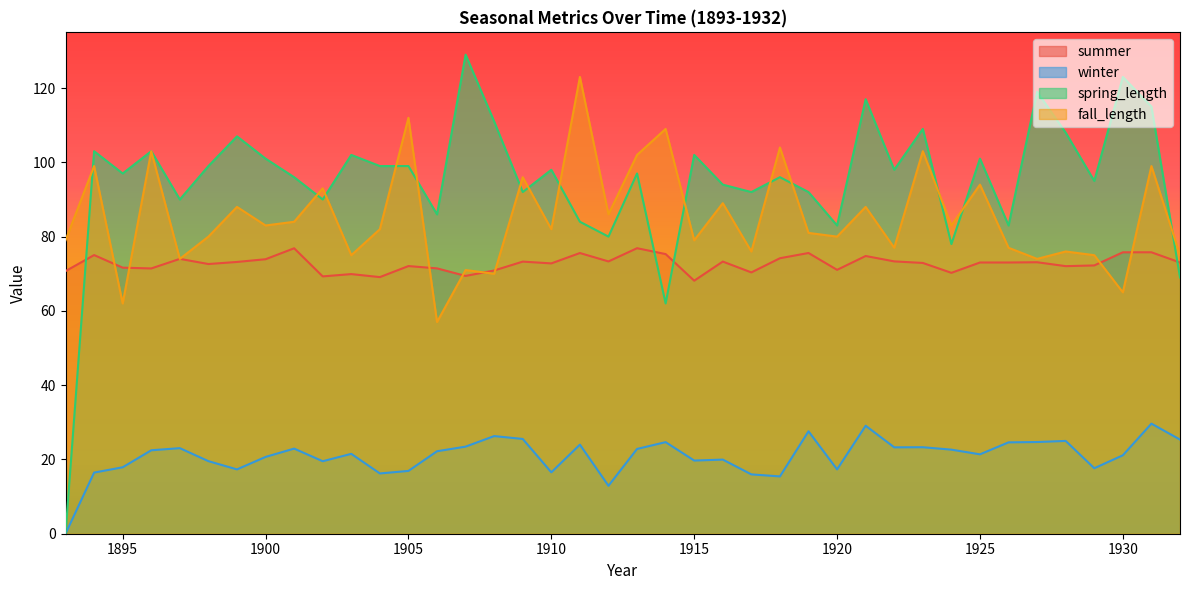

How many times do fall_length and summer cross each other?

10